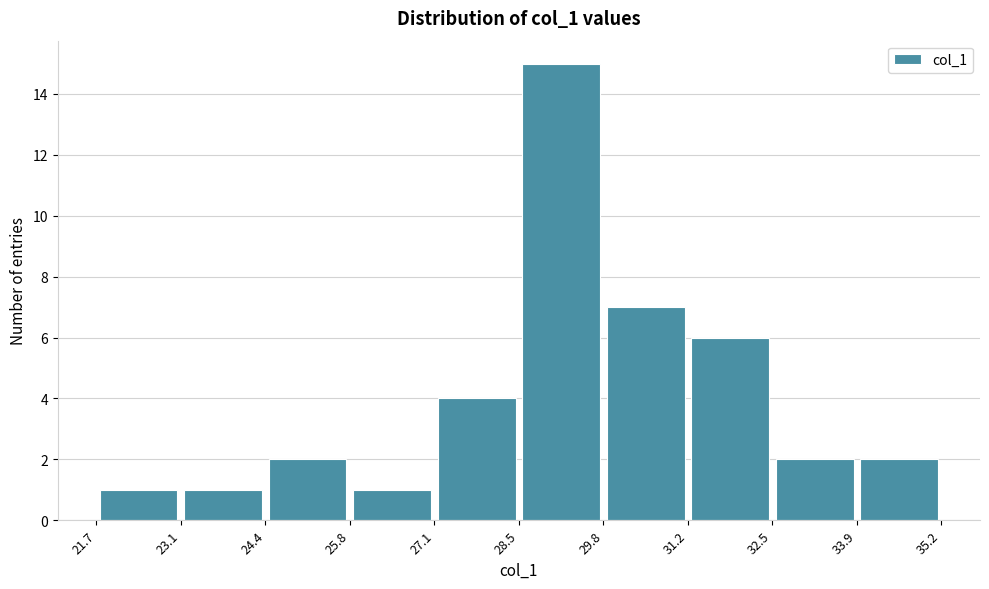

Which range on the x-axis has the tallest bar?

28.5 to 29.8